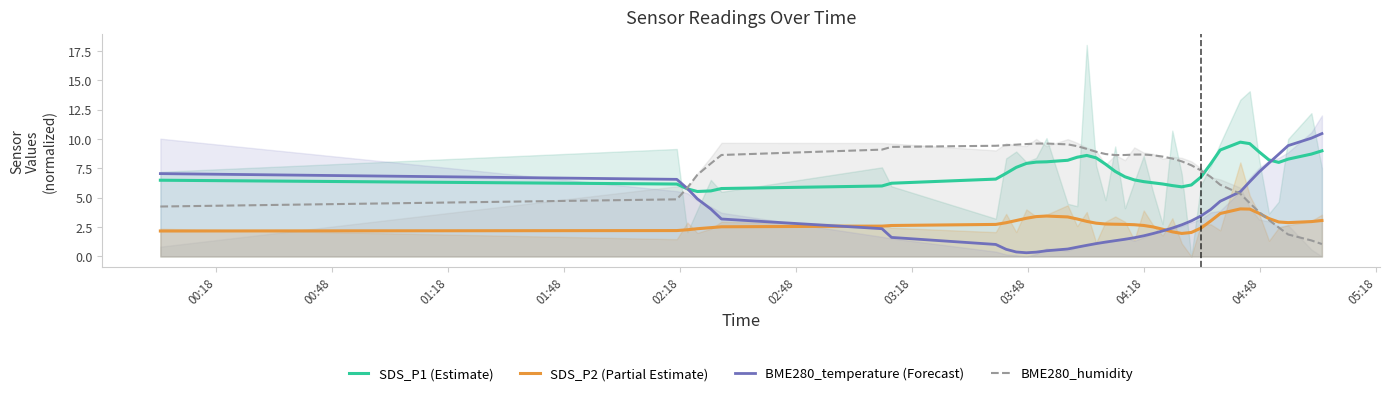

How many lines are shown in the chart?

4